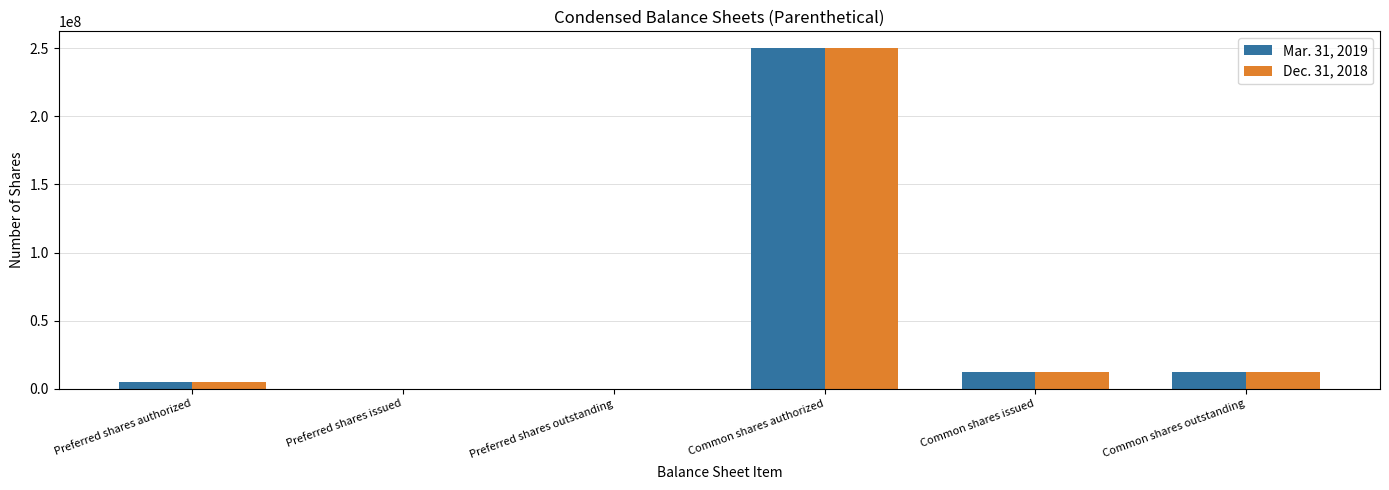

The value of Dec. 31, 2018 at Common shares issued is 11973039. True or false?

True